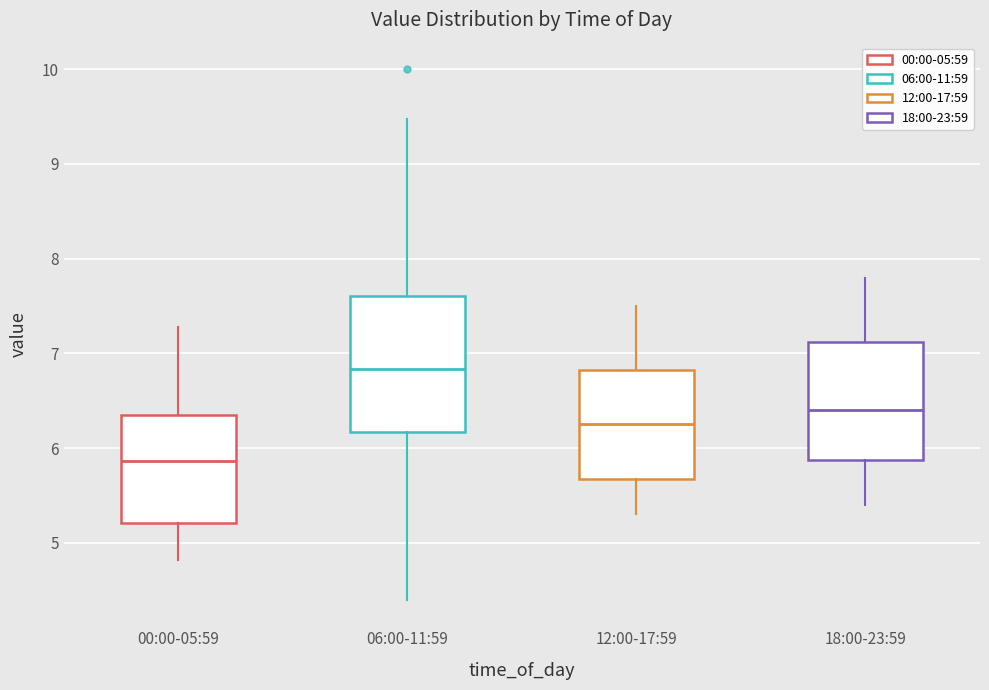

Where does the median line of the box for 12:00-17:59 sit on the y-axis? The values are not printed on the chart, so give them approximately, as read against the axis.

6.3